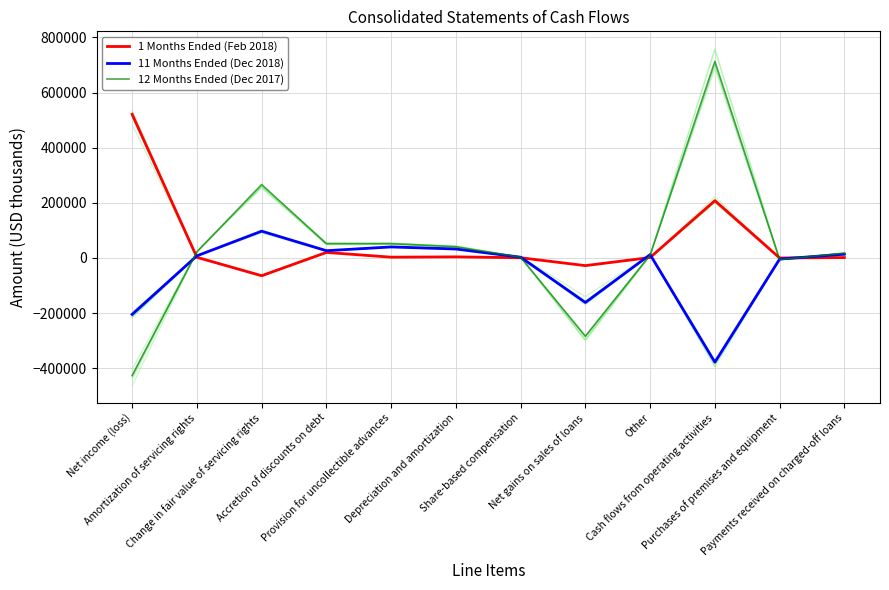

True or false: 12 Months Ended (Dec 2017) and 11 Months Ended (Dec 2018) intersect in this chart.

True